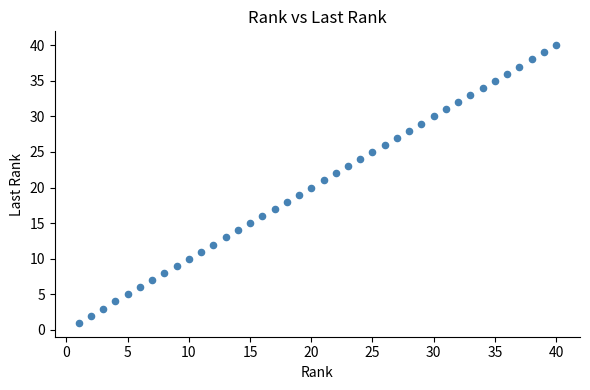

What is the range of X values (max minus min)?

39